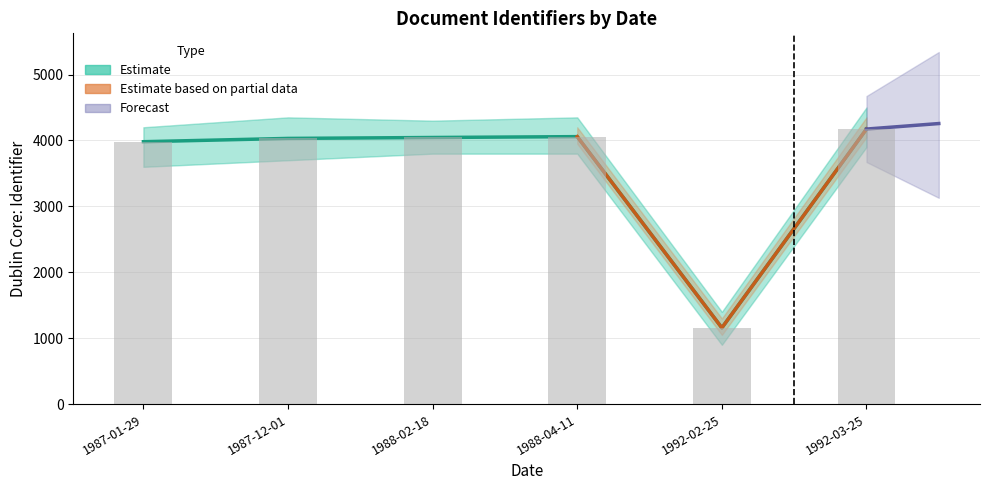

What is the value of the 3rd bar from the left?

4045